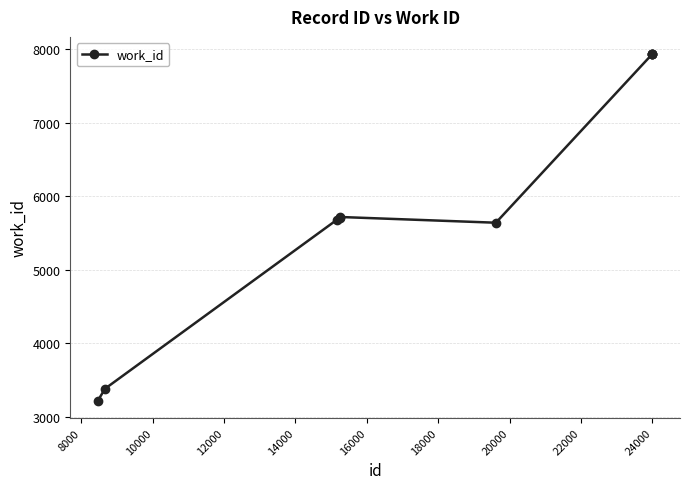

What is the maximum value shown in the chart?

7934